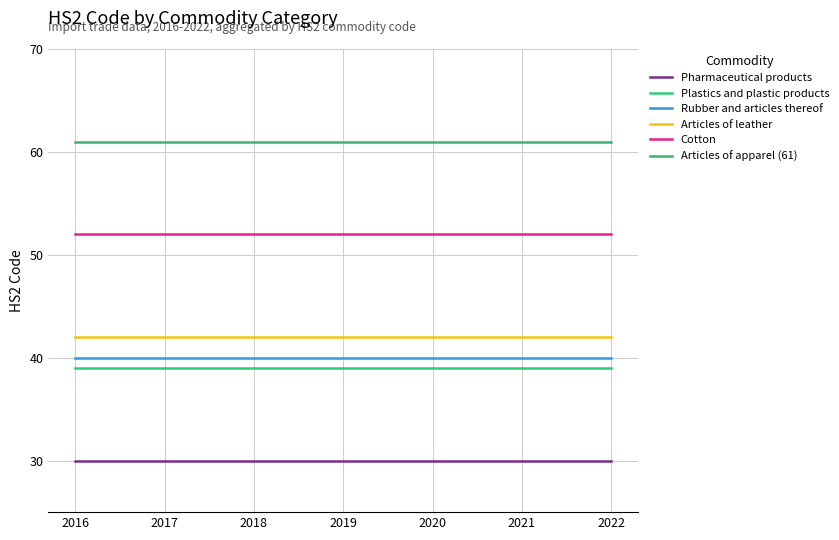

Is it true that Pharmaceutical products equals 10 at 2022?

False